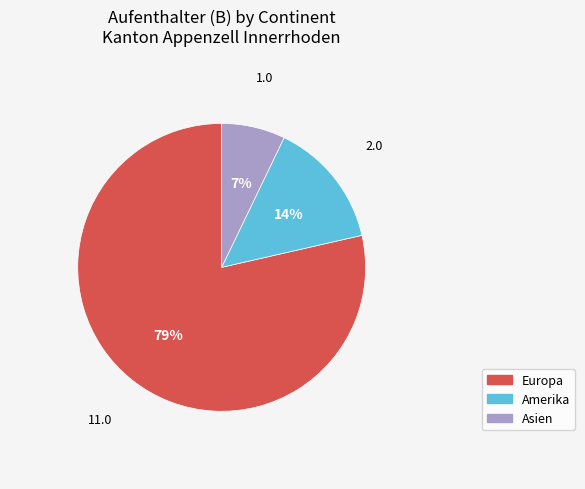

To the nearest percent, what is the difference between the Asien and Amerika slice percentages?

7%